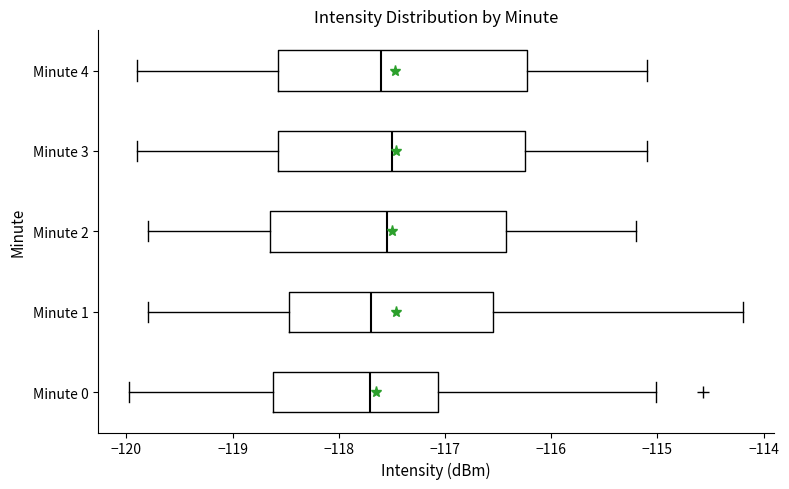

Reading bottom to top, transcribe this box plot: for each box, give where its median line is, the range the box spans, and where its two whiskers end, as read against the x-axis. The values are not printed on the chart, so give them approximately, as read against the axis.

Minute 0: median -117.7, box -118.6 to -117.1, whiskers -120.0 to -115.0
Minute 1: median -117.7, box -118.5 to -116.5, whiskers -119.8 to -114.2
Minute 2: median -117.5, box -118.6 to -116.4, whiskers -119.8 to -115.2
Minute 3: median -117.5, box -118.6 to -116.2, whiskers -119.9 to -115.1
Minute 4: median -117.6, box -118.6 to -116.2, whiskers -119.9 to -115.1